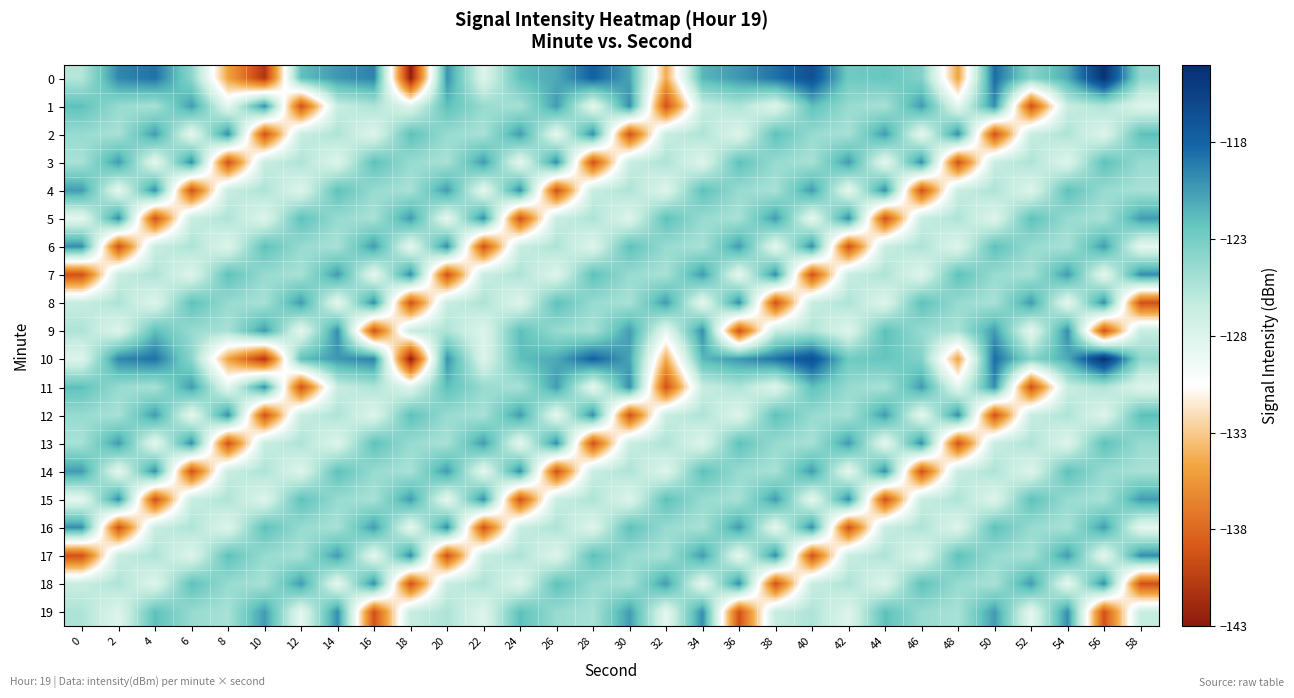

What is the spread (max minus min) of values at 32?

18.8